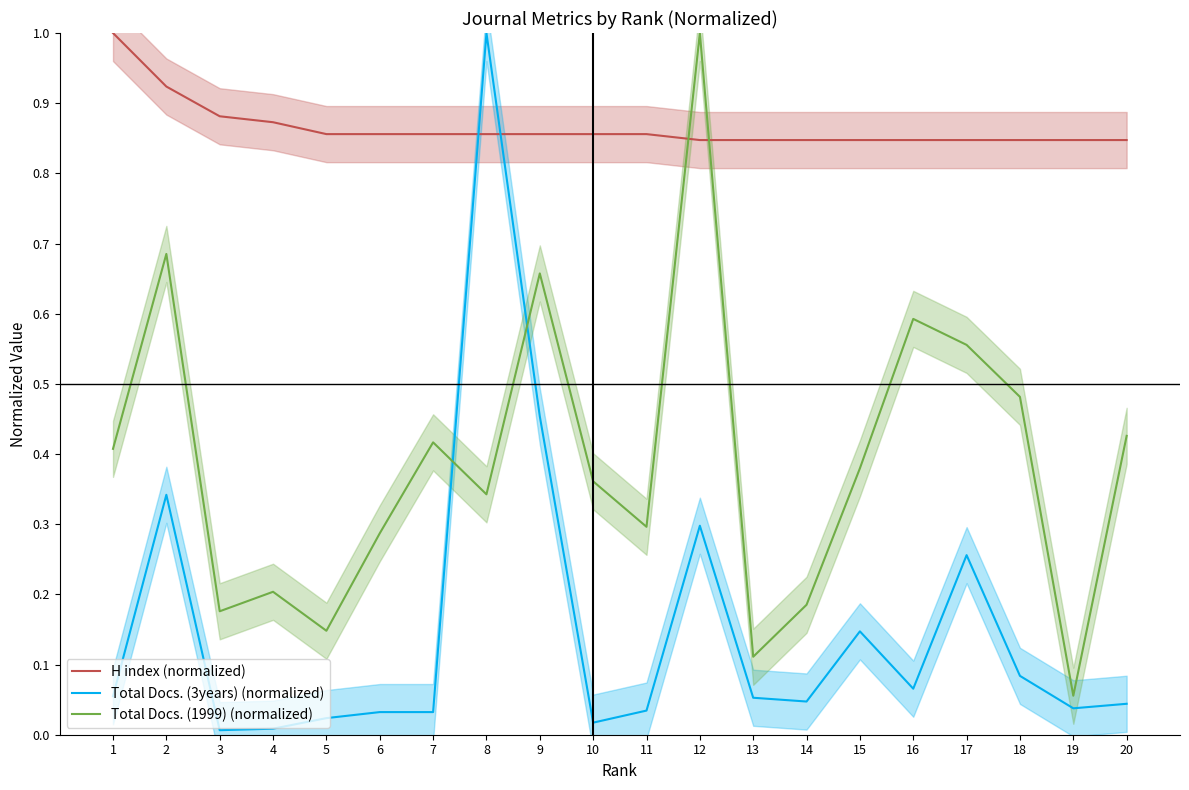

What are all the series names shown in the legend?

H index (normalized), Total Docs. (3years) (normalized), Total Docs. (1999) (normalized)